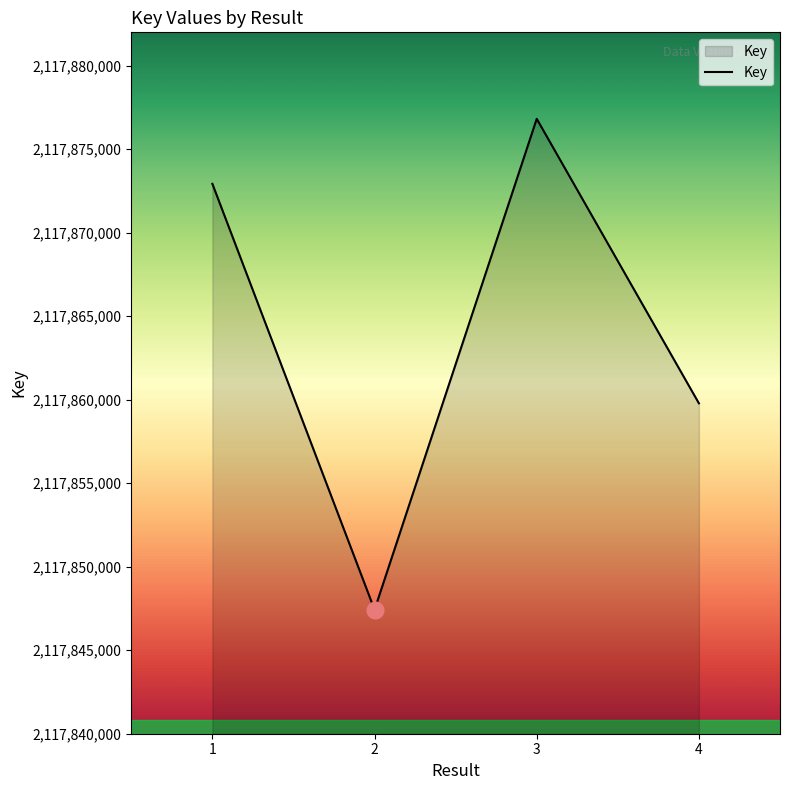

Rank the categories by value from highest to lowest.

3, 1, 4, 2